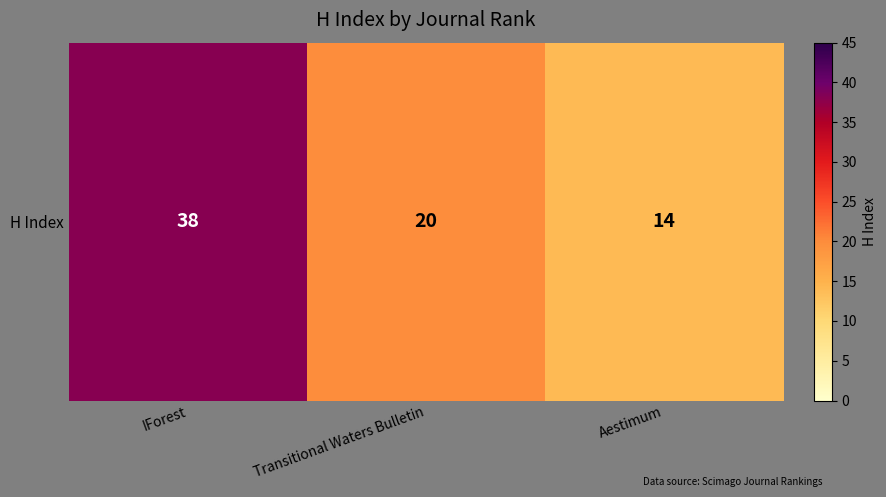

What is the change in value from Transitional Waters Bulletin to Aestimum?

-6